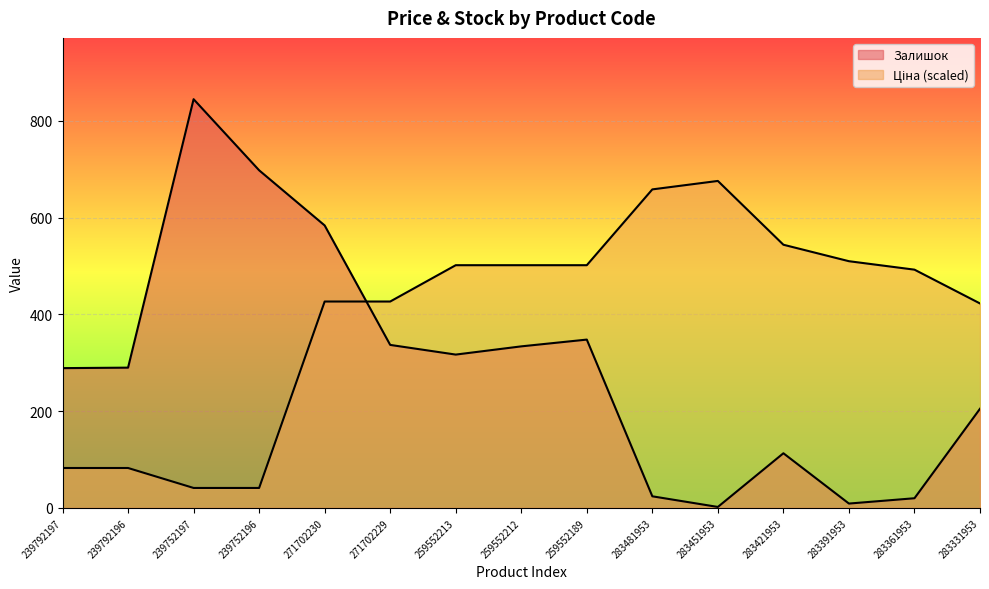

What is the difference between the maximum and second lowest values in the Ціна series?

634.7